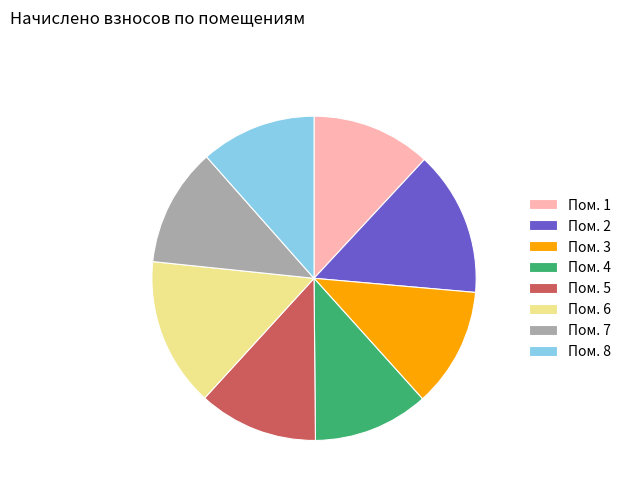

The Пом. 1 slice represents 1% of the pie. True or false?

False